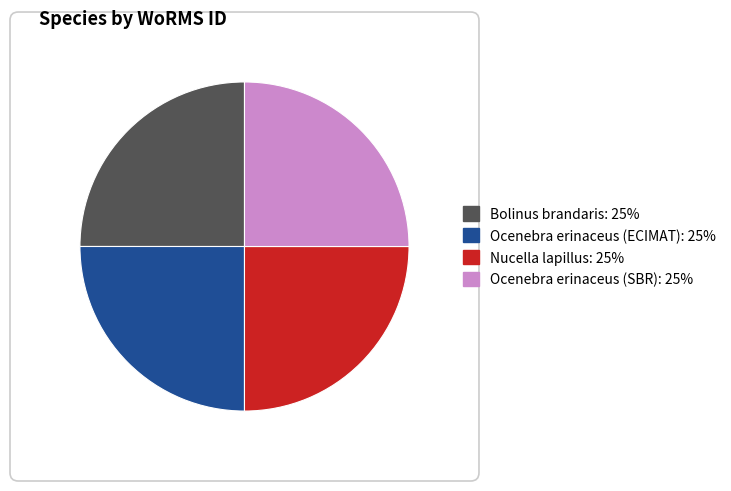

The Nucella lapillus slice represents 39% of the pie. True or false?

False